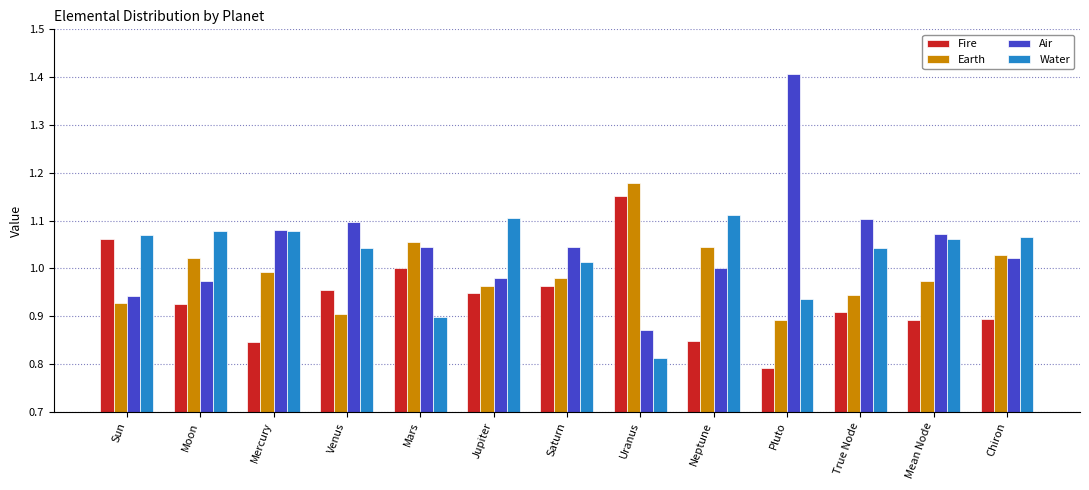

Rank the series at Neptune from highest to lowest value.

Water, Earth, Air, Fire